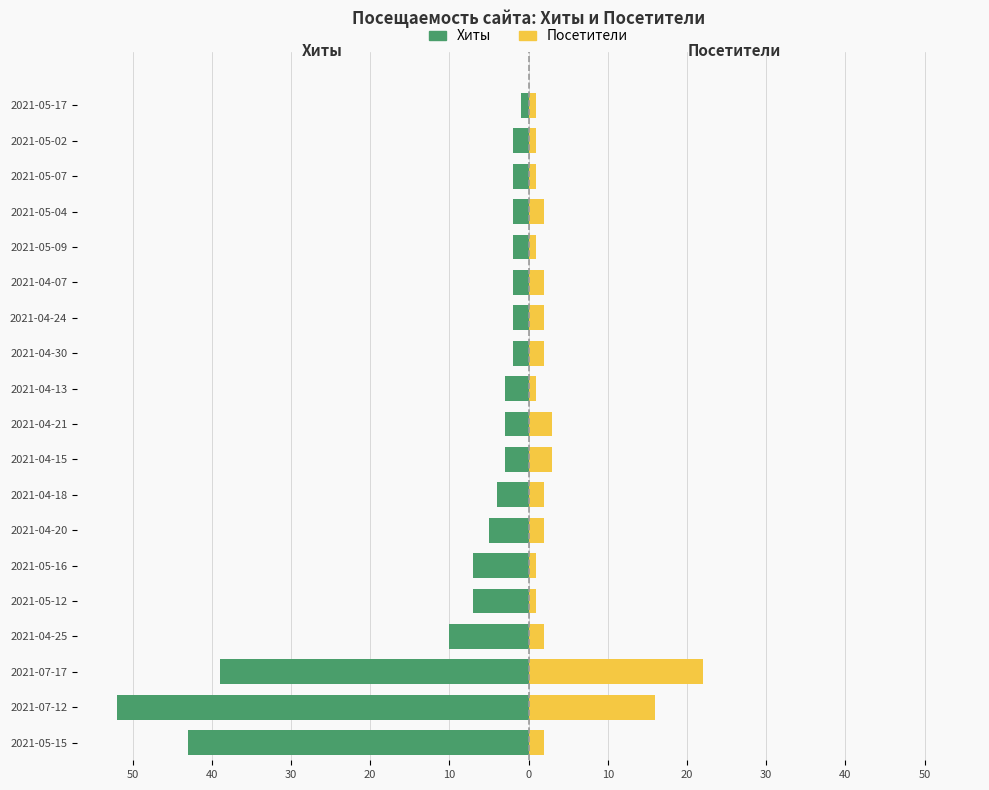

Reading left to right, what are all the values shown in this chart?

Хиты: -43	-52	-39	-10	-7	-7	-5	-4	-3	-3	-3	-2	-2	-2	-2	-2	-2	-2	-1
Посетители: 2	16	22	2	1	1	2	2	3	3	1	2	2	2	1	2	1	1	1